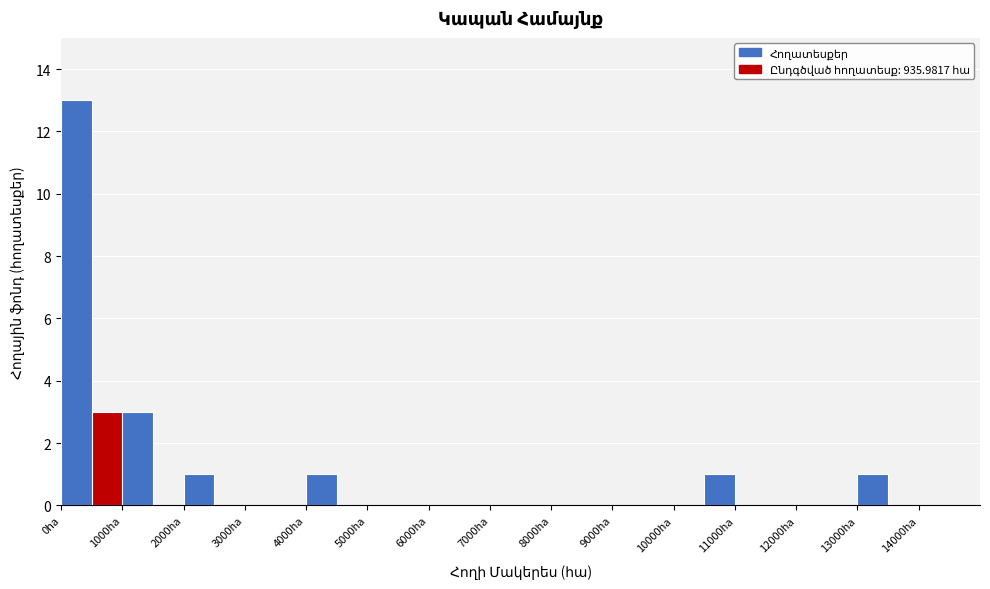

What is the height of the bar covering 4000 to 4500 on the x-axis? The values are not printed on the chart, so give them approximately, as read against the axis.

1